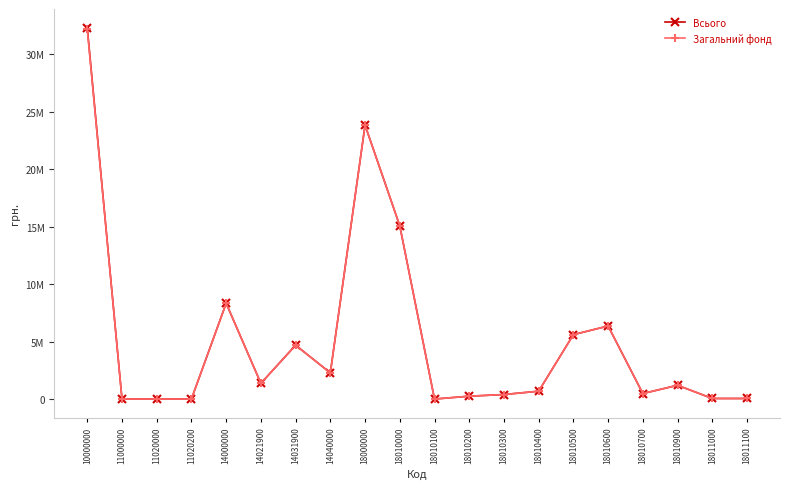

Does the chart have visible grid lines?

No